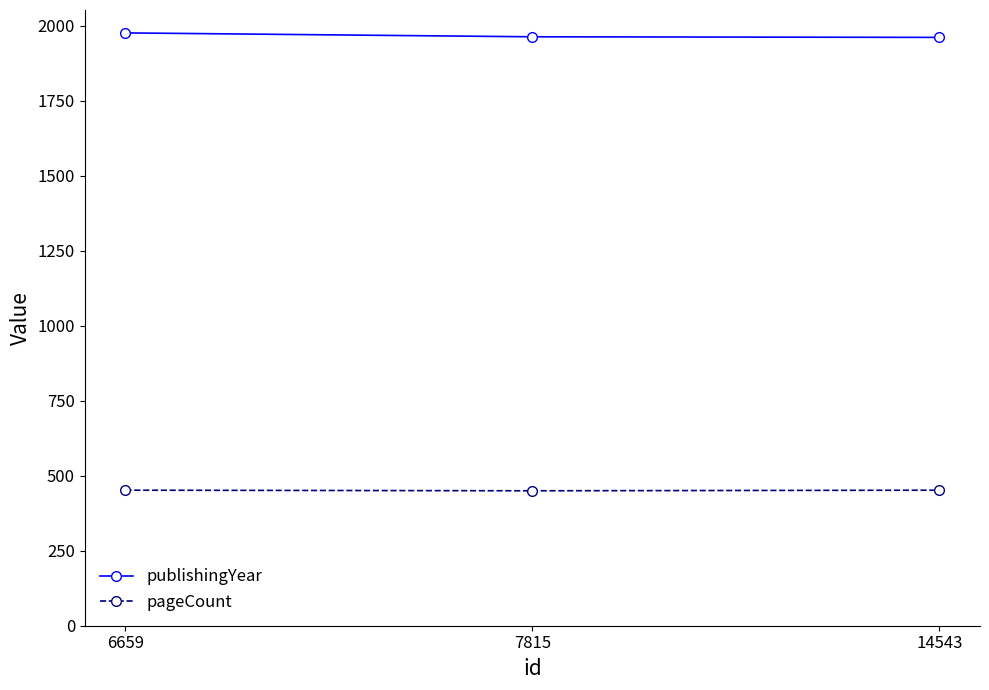

What are all the series names shown in the legend?

publishingYear, pageCount